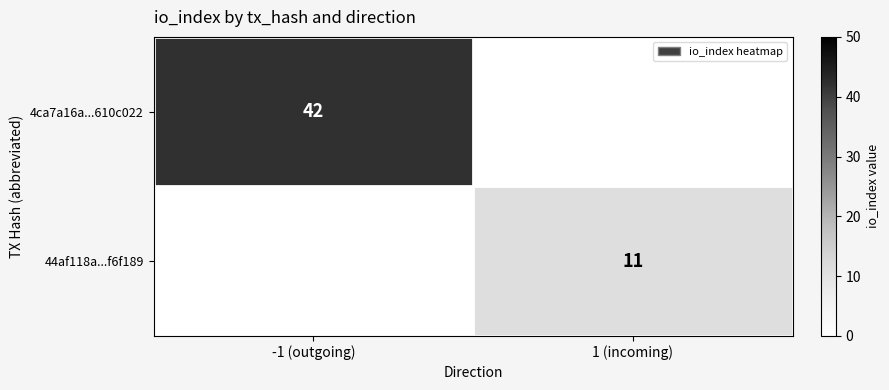

Is it true that 4ca7a16a...610c022 equals 42 at -1 (outgoing)?

True